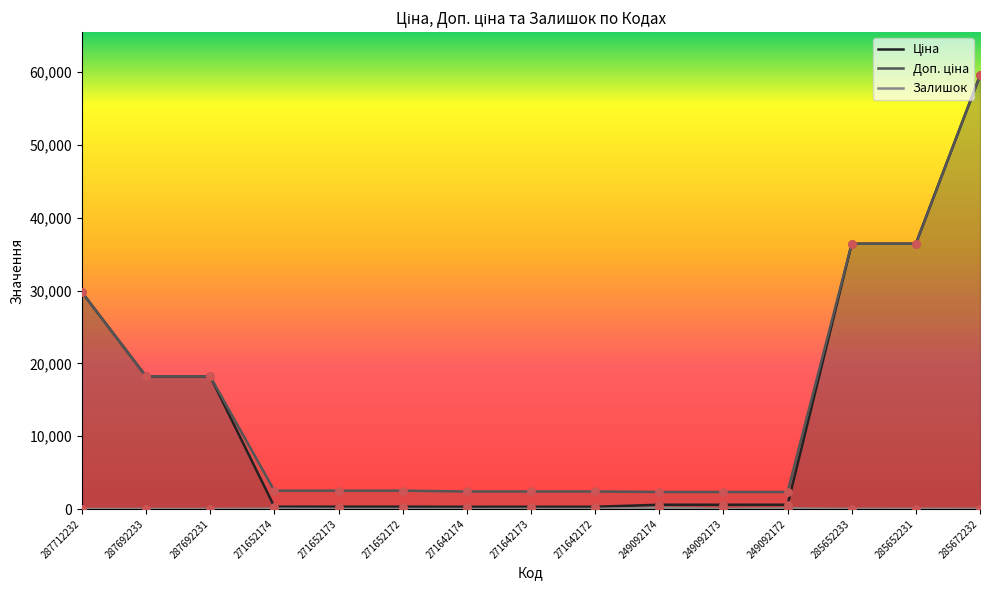

Which series has the largest Y range (max minus min)?

Ціна